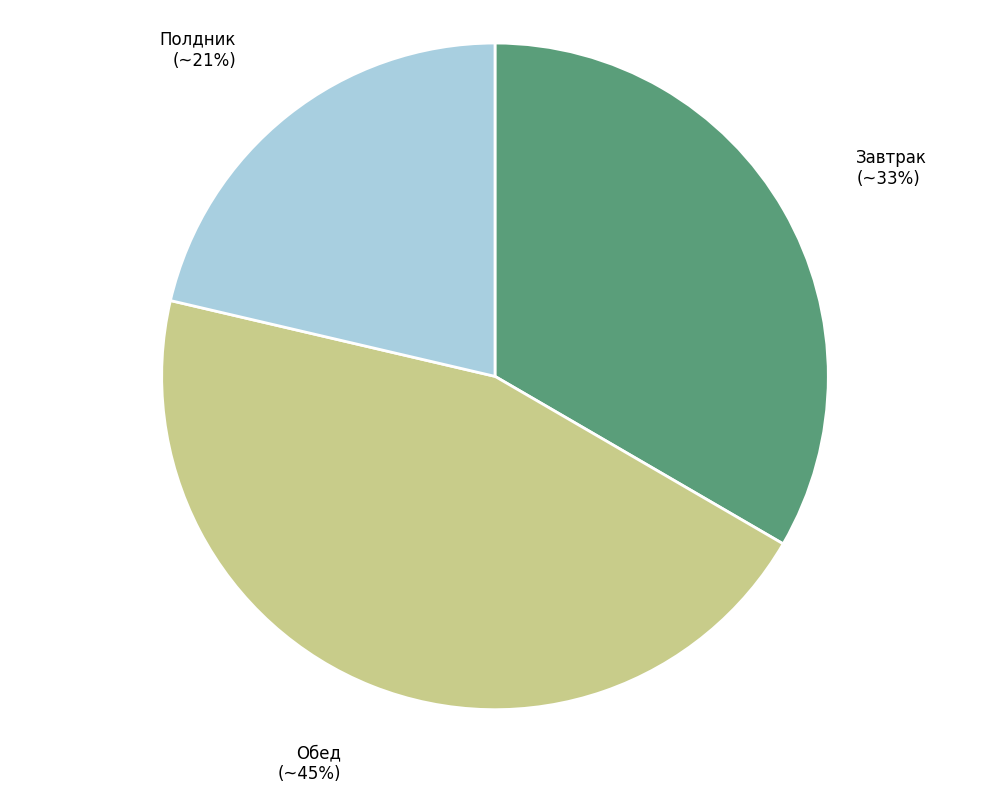

Count the number of slices in the pie.

3